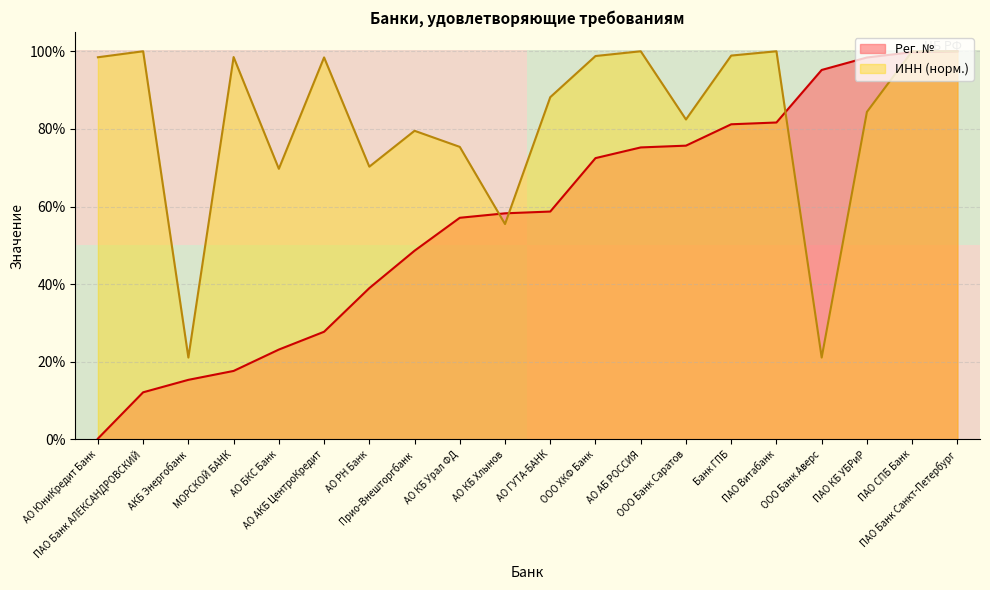

What is the maximum value for ИНН (норм.)?

100.0